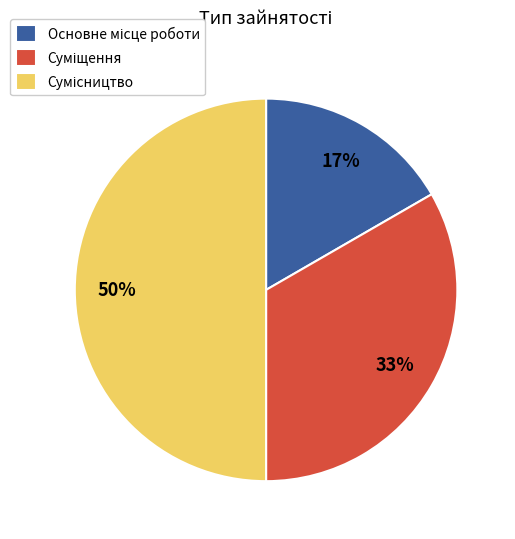

Count the number of slices in the pie.

3